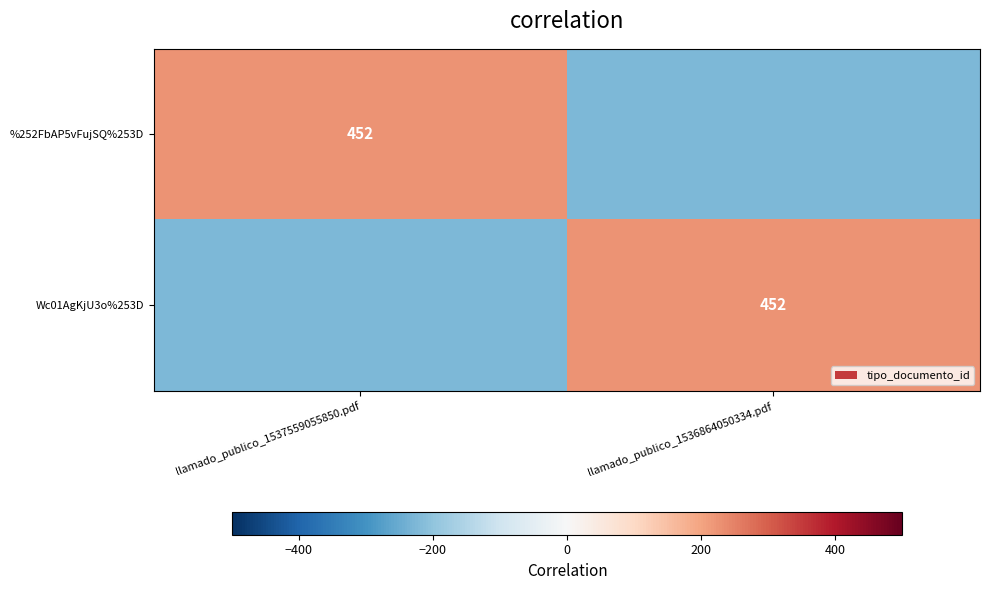

The Wc01AgKjU3o%253D series shows 241 at llamado_publico_1536864050334.pdf. True or false?

False